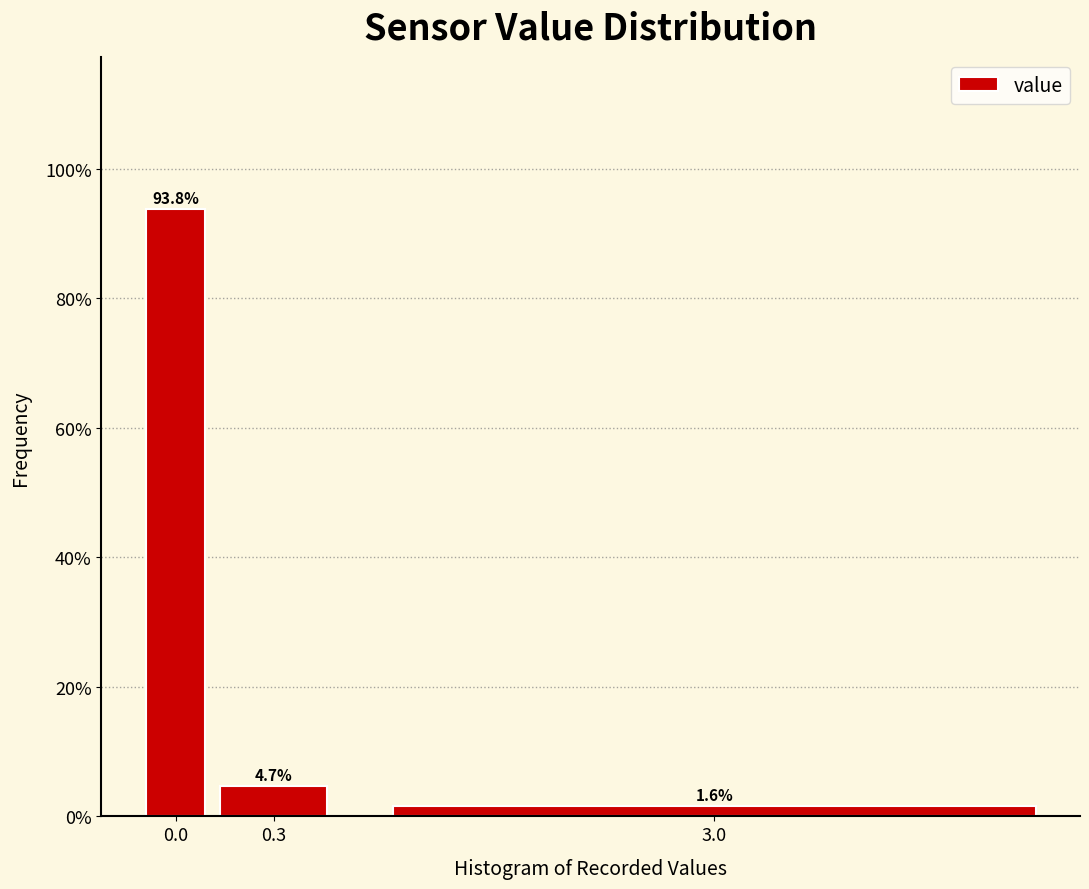

Does the chart contain any negative values?

No